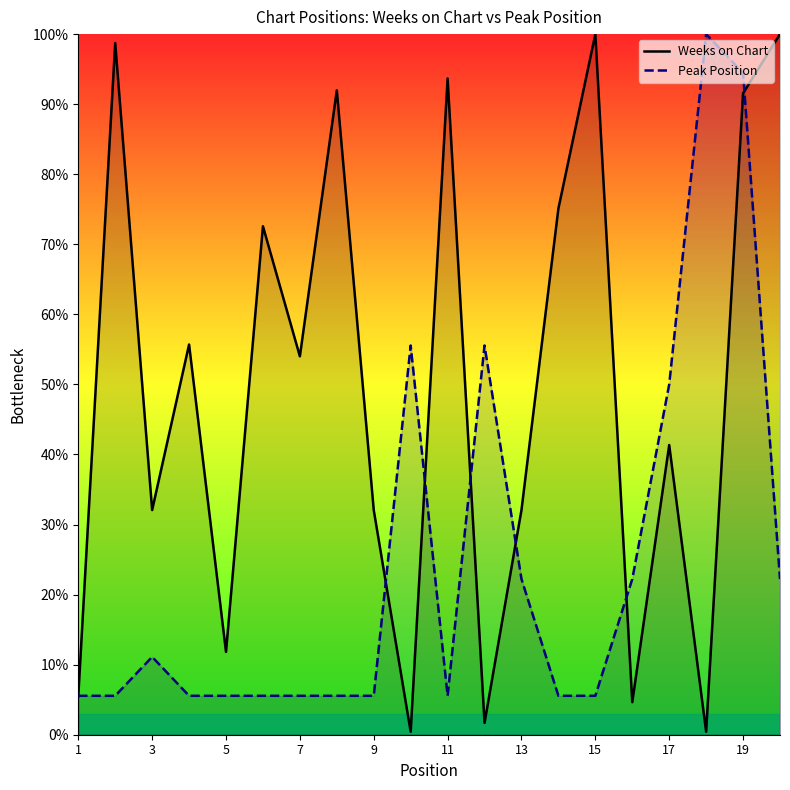

What is the sum of all Weeks on Chart values?

995.4